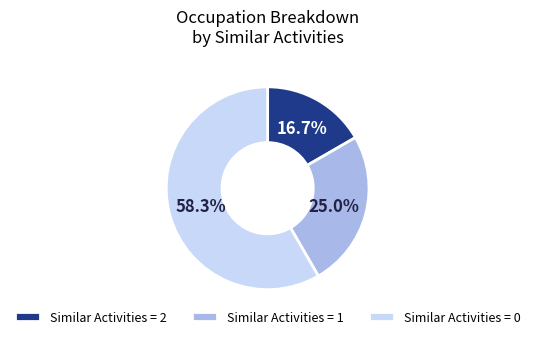

What is the smallest slice in the pie chart?

Similar Activities = 2